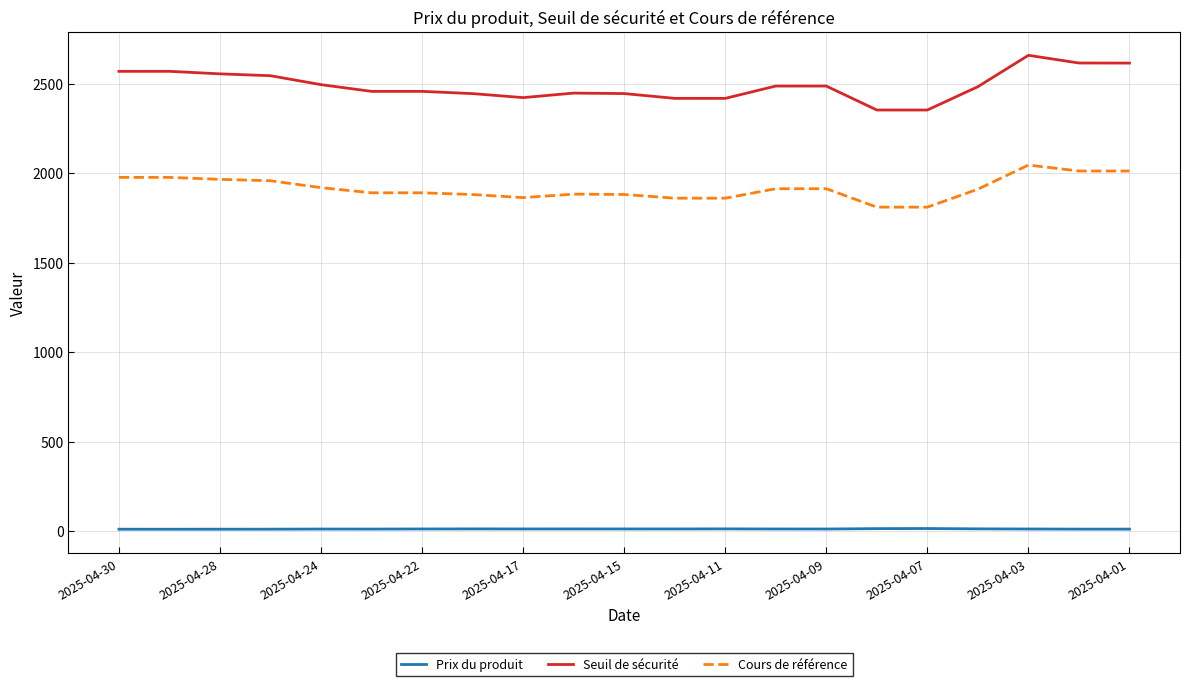

True or false: Cours de référence and Seuil de sécurité cross at least once.

False